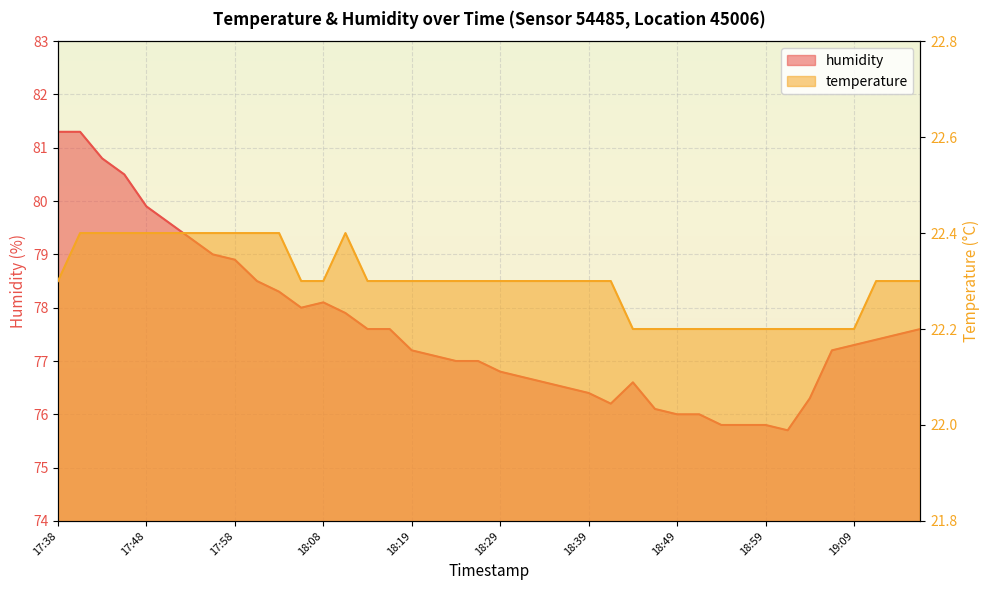

Reading right to left, transcribe all the data shown in this chart.

humidity: 77.6	77.5	77.4	77.3	77.2	76.3	75.7	75.8	75.8	75.8	76.0	76.0	76.1	76.6	76.2	76.4	76.5	76.6	76.7	76.8	77.0	77.0	77.1	77.2	77.6	77.6	77.9	78.1	78.0	78.3	78.5	78.9	79.0	79.3	79.6	79.9	80.5	80.8	81.3	81.3
temperature: 22.3	22.3	22.3	22.2	22.2	22.2	22.2	22.2	22.2	22.2	22.2	22.2	22.2	22.2	22.3	22.3	22.3	22.3	22.3	22.3	22.3	22.3	22.3	22.3	22.3	22.3	22.4	22.3	22.3	22.4	22.4	22.4	22.4	22.4	22.4	22.4	22.4	22.4	22.4	22.3